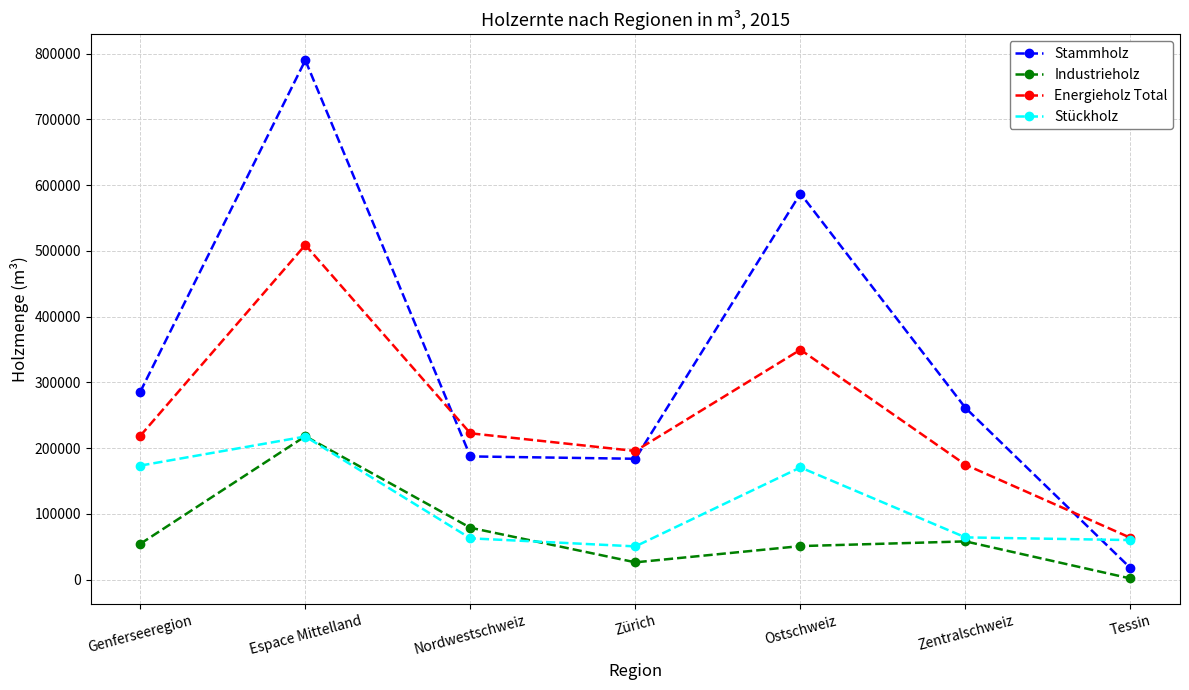

Which category has the lowest value in the Industrieholz series?

Tessin